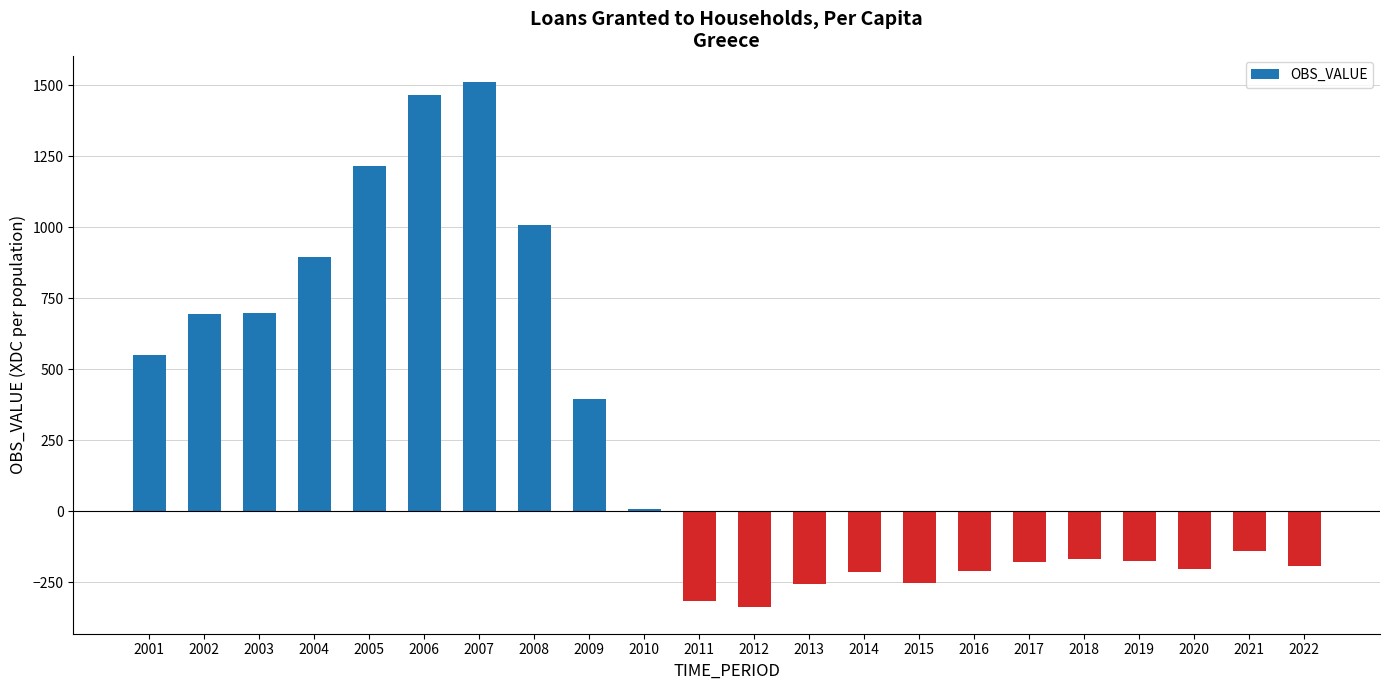

What is the sum of all values?

5791.9